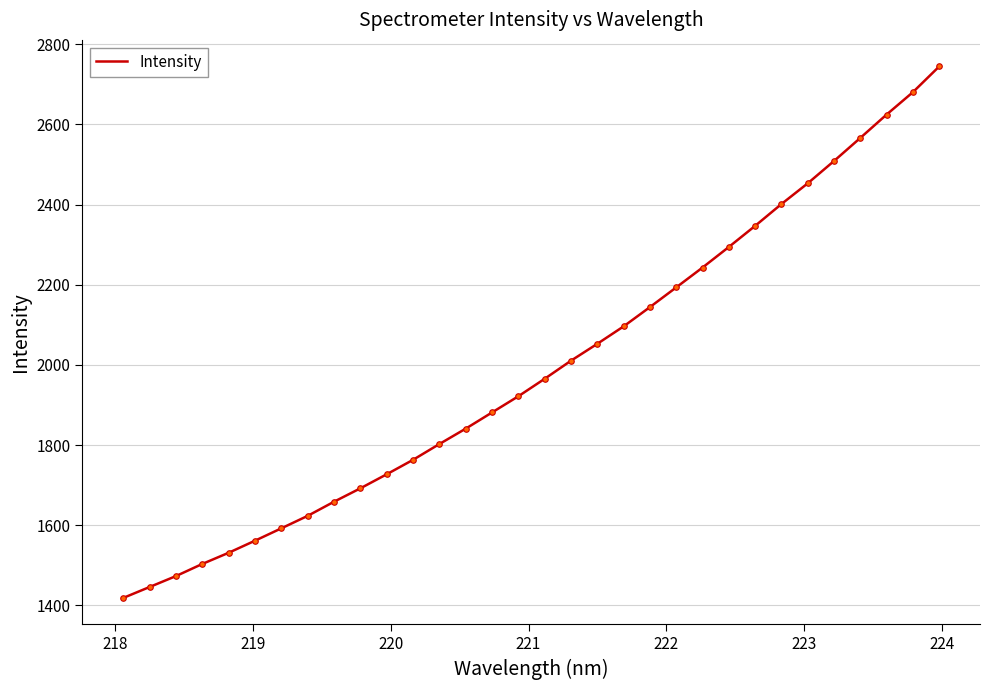

What is the maximum value shown in the chart?

2744.5